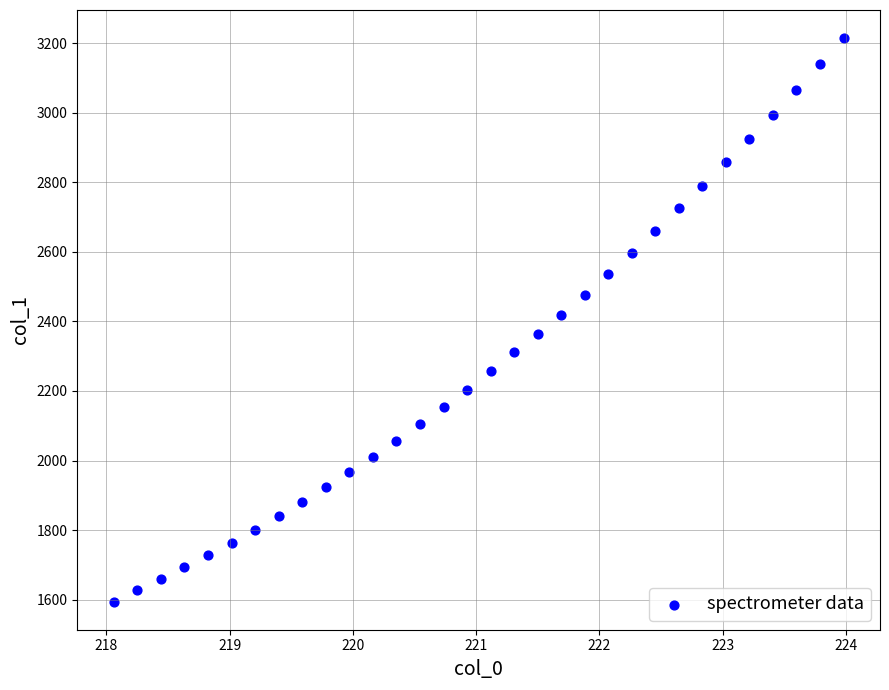

What is the range of Y values (max minus min)?

1619.9